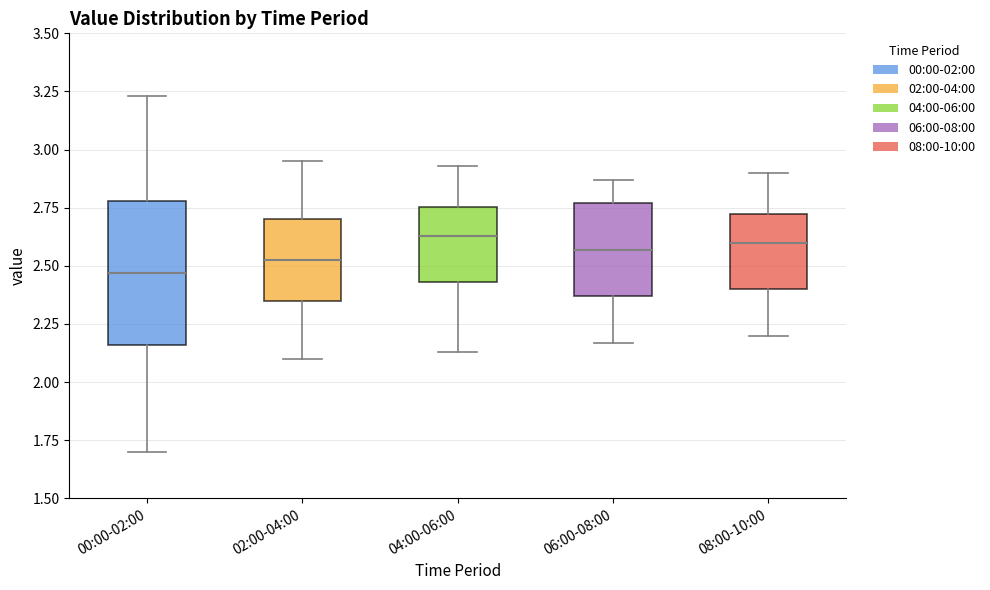

Where does the lower whisker of the box for 02:00-04:00 end on the y-axis? The values are not printed on the chart, so give them approximately, as read against the axis.

2.10